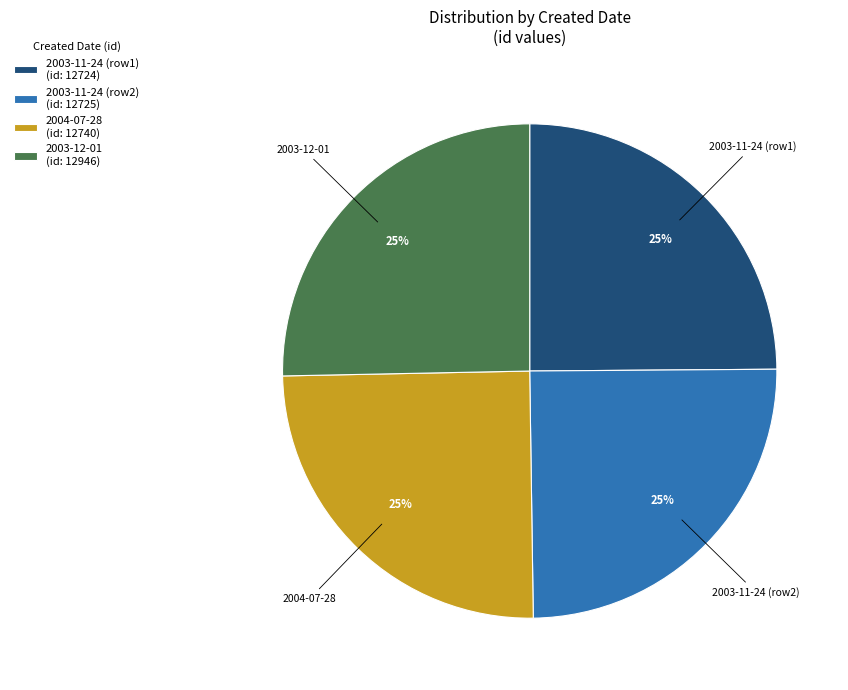

What percentage is the 2003-11-24 (row1) (id: 12724) slice, to the nearest percent?

25%